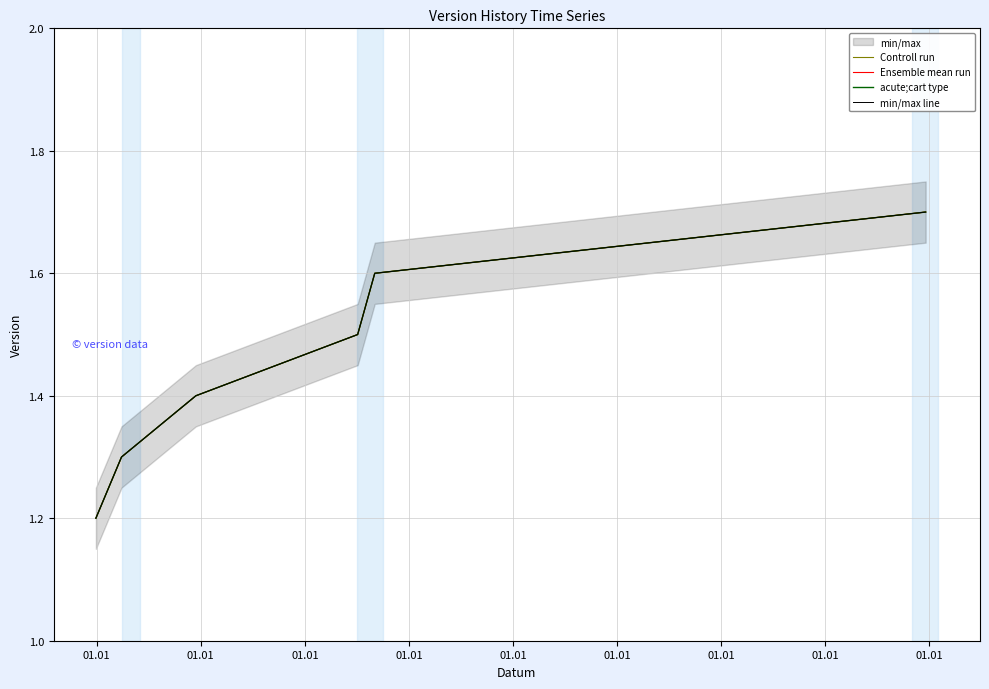

Which series changed the most between 01.01 and 01.01?

Controll run